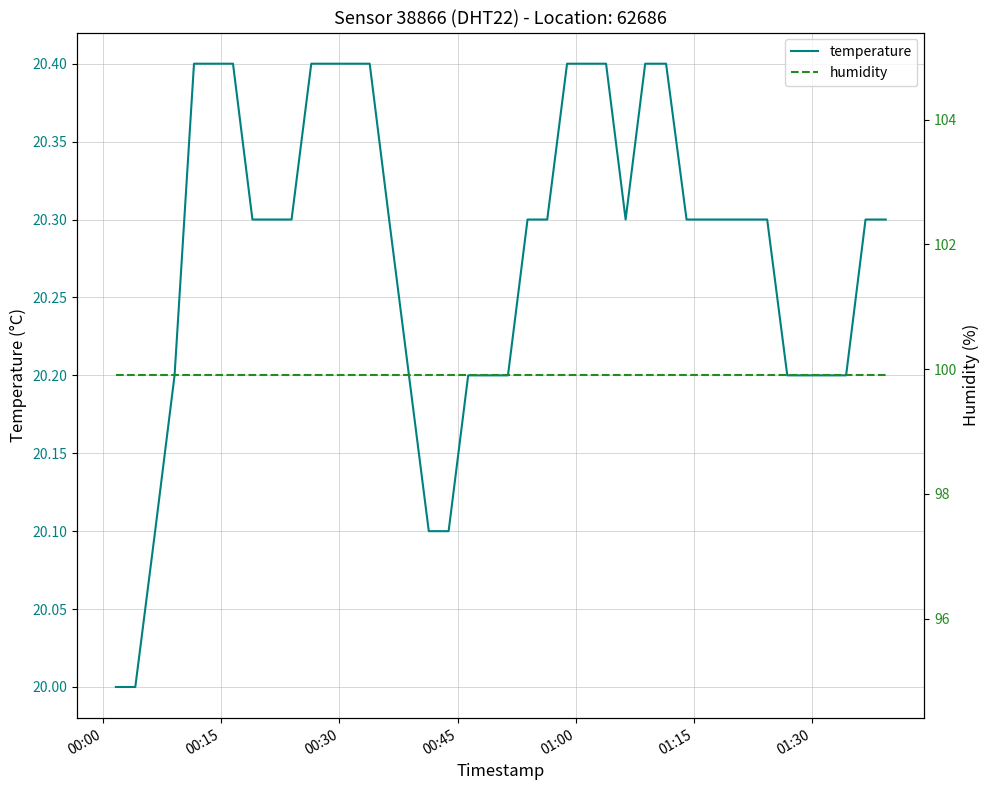

What is the maximum value for temperature?

20.4